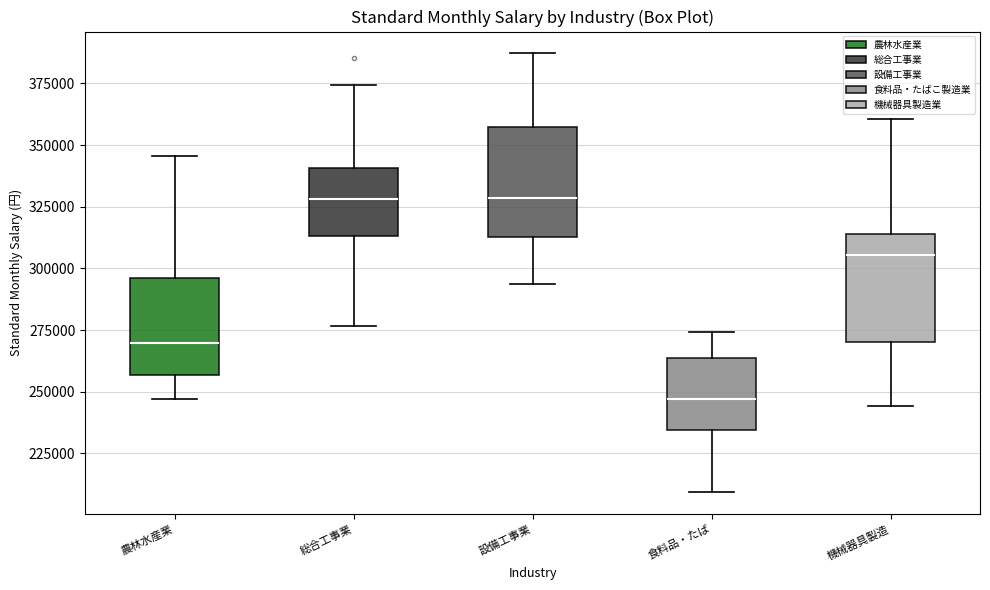

Reading left to right, transcribe this box plot: for each box, give where its median line is, the range the box spans, and where its two whiskers end, as read against the y-axis. The values are not printed on the chart, so give them approximately, as read against the axis.

農林水産業: median 270000, box 255000 to 295000, whiskers 245000 to 345000
総合工事業: median 330000, box 315000 to 340000, whiskers 275000 to 375000
設備工事業: median 330000, box 315000 to 355000, whiskers 295000 to 385000
食料品・たば: median 245000, box 235000 to 265000, whiskers 210000 to 275000
機械器具製造: median 305000, box 270000 to 315000, whiskers 245000 to 360000